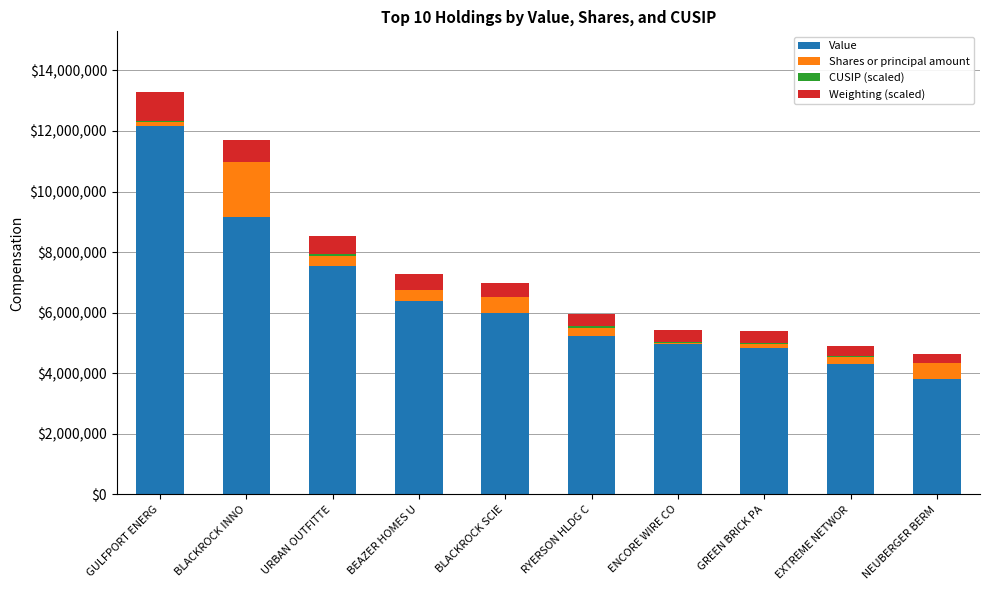

At which category is the sum across all series the highest?

GULFPORT ENERG